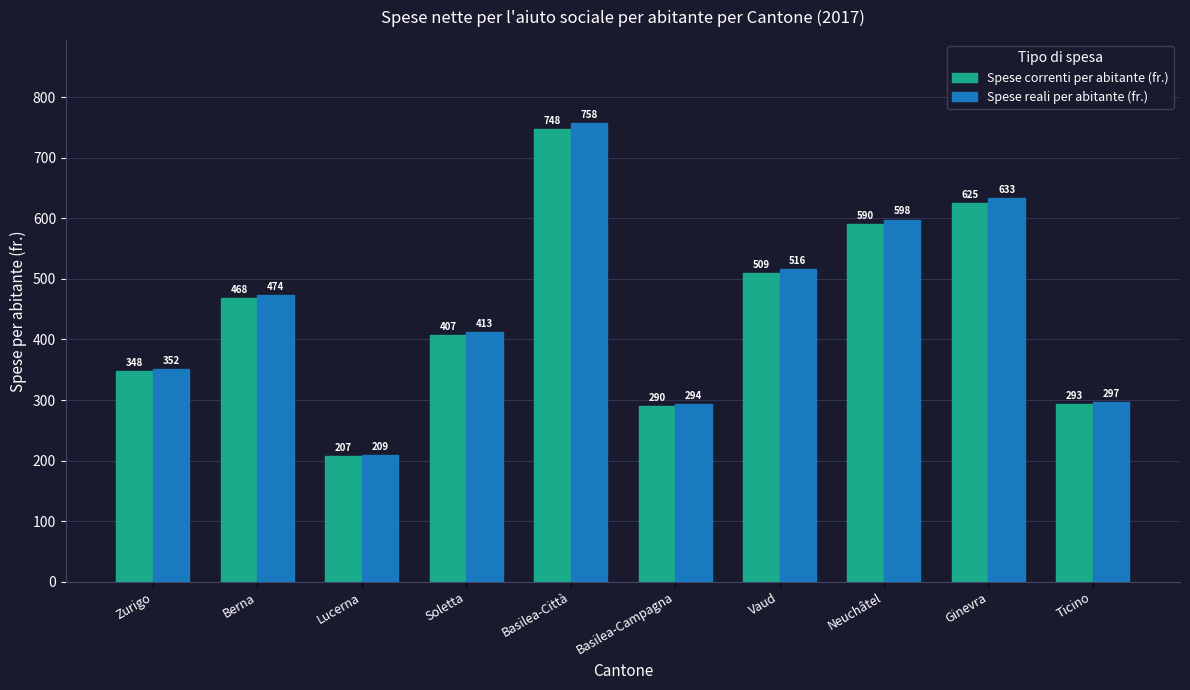

True or false: Spese reali per abitante (fr.) has a value of 758 at Basilea-Città.

True